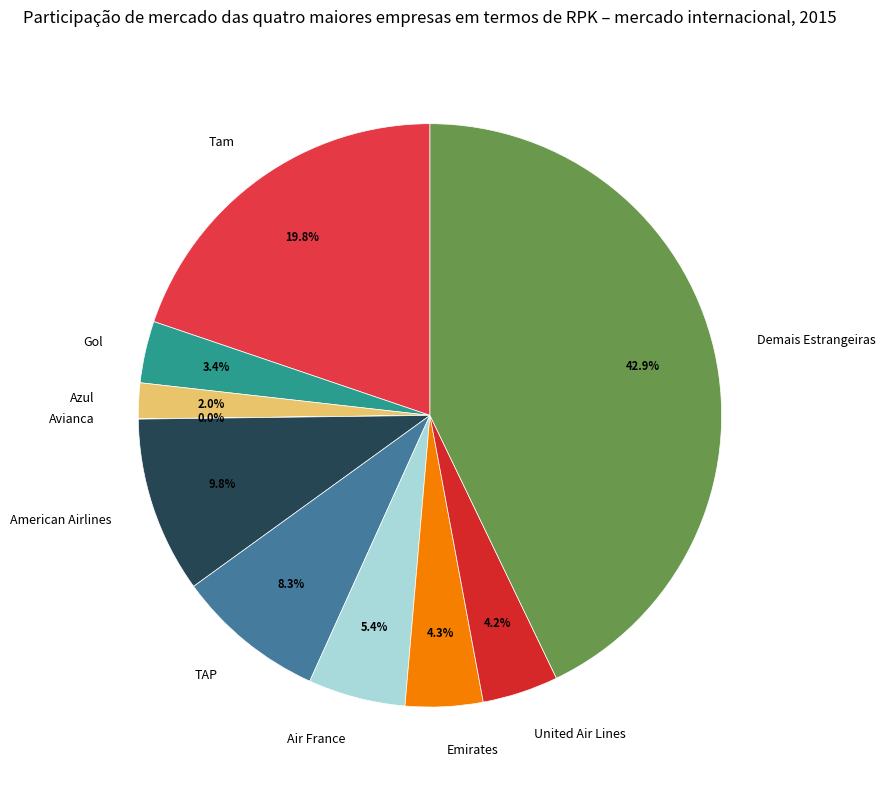

True or false: Demais Estrangeiras accounts for 43% of the total.

True